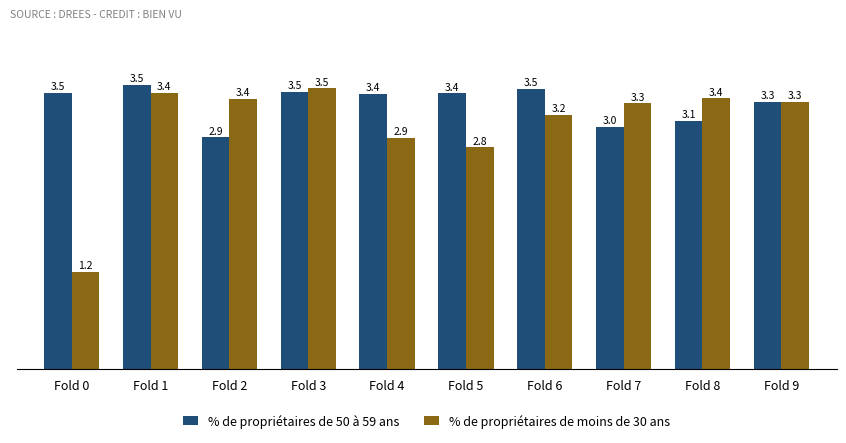

Is it true that % de propriétaires de 50 à 59 ans equals 1445.7 at Fold 7?

False